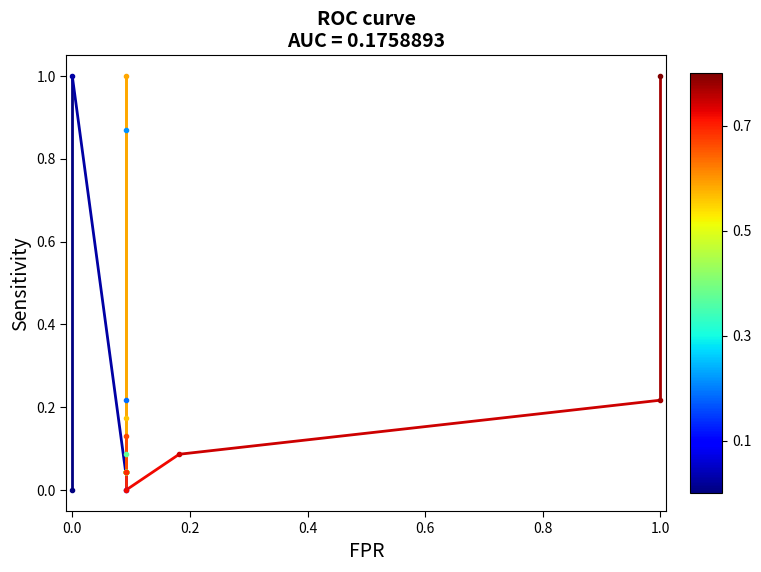

The value at 0.0 is 1. True or false?

False